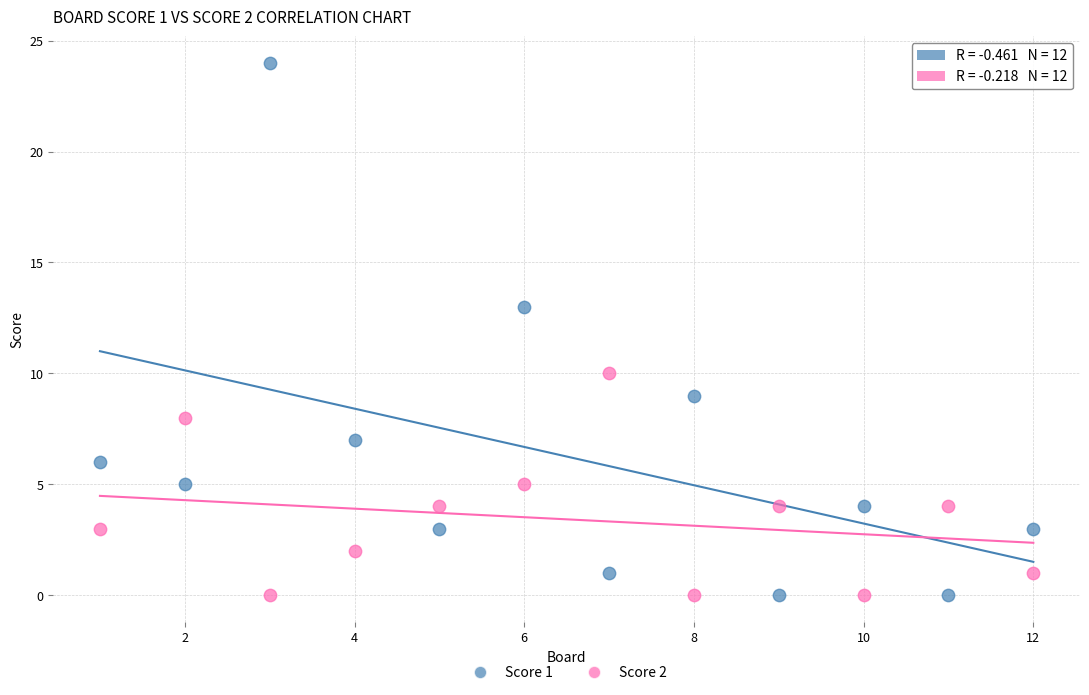

Which series reaches the maximum Y coordinate?

Score 1